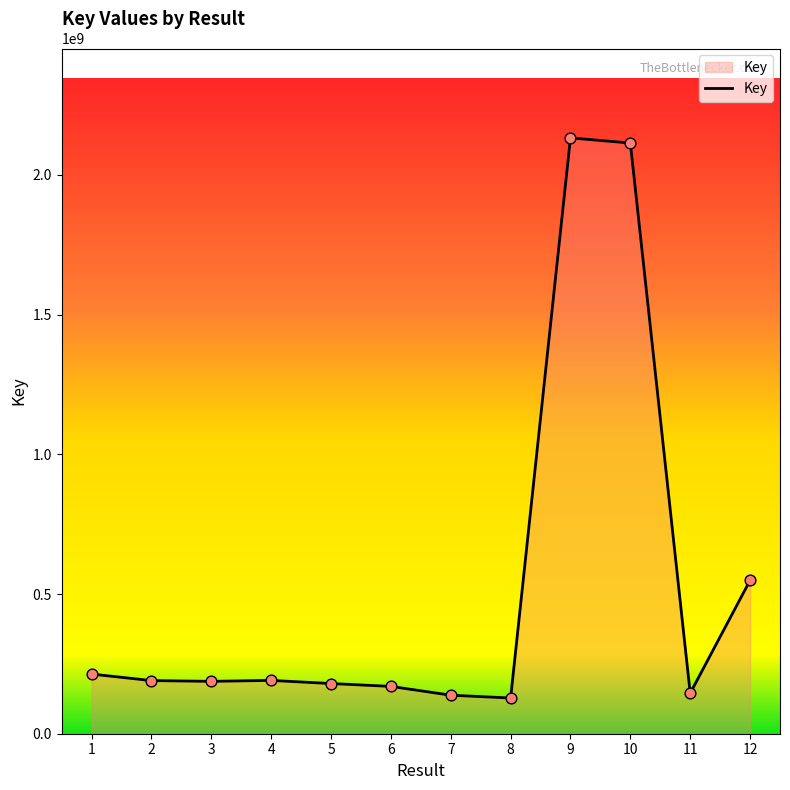

What is the ratio of the value at 1 to the value at 3?

1.1